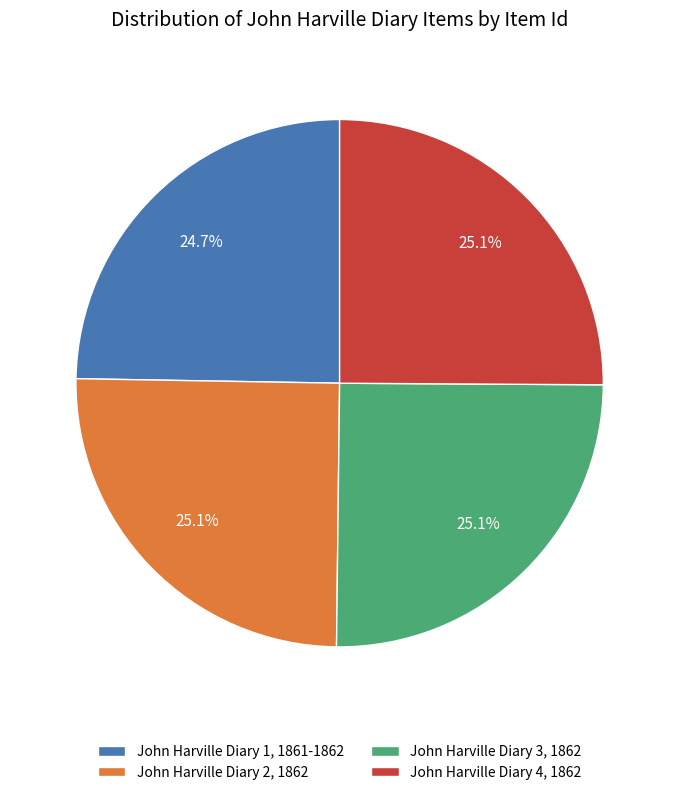

Is the sum of John Harville Diary 3, 1862 and John Harville Diary 2, 1862 greater than half?

Yes